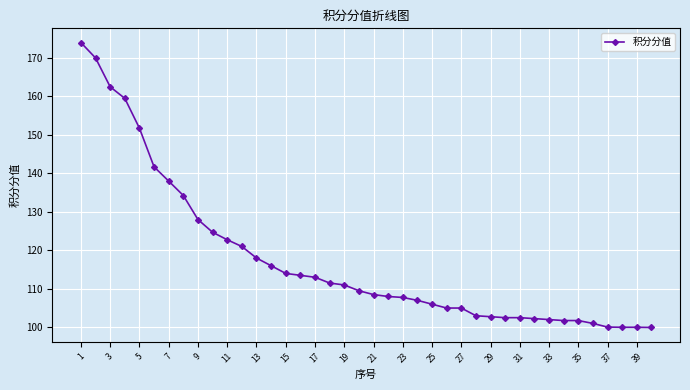

What is the smallest value displayed?

100.0